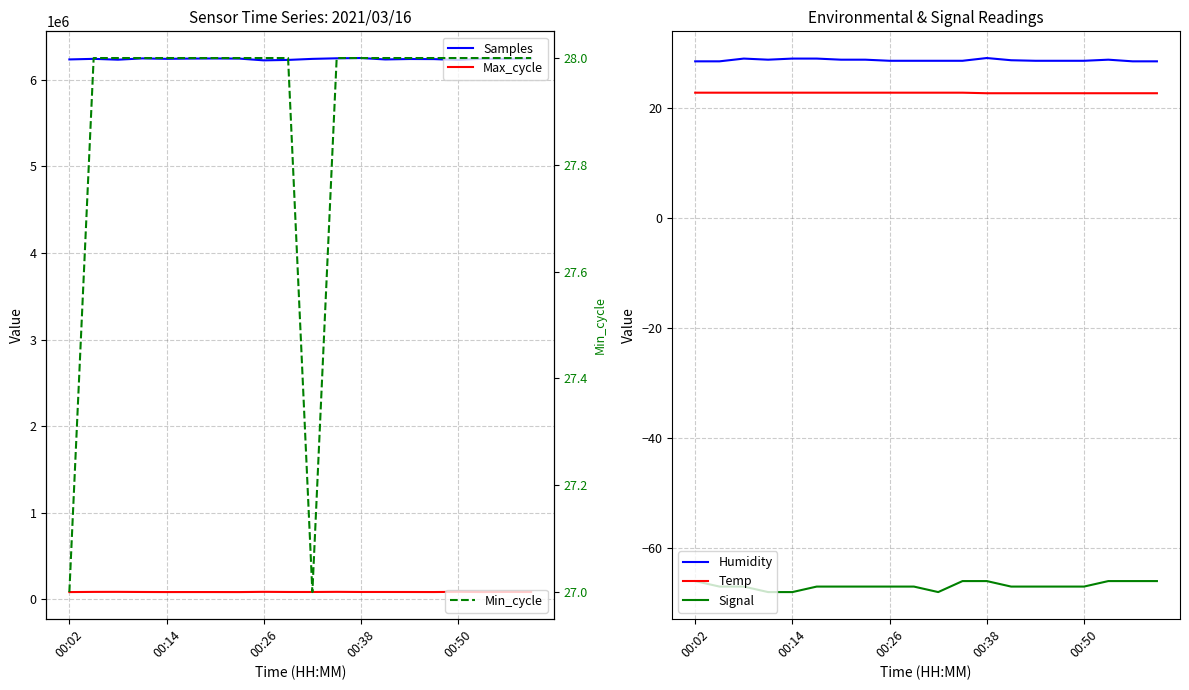

At which label does Signal first exceed -67?

00:02